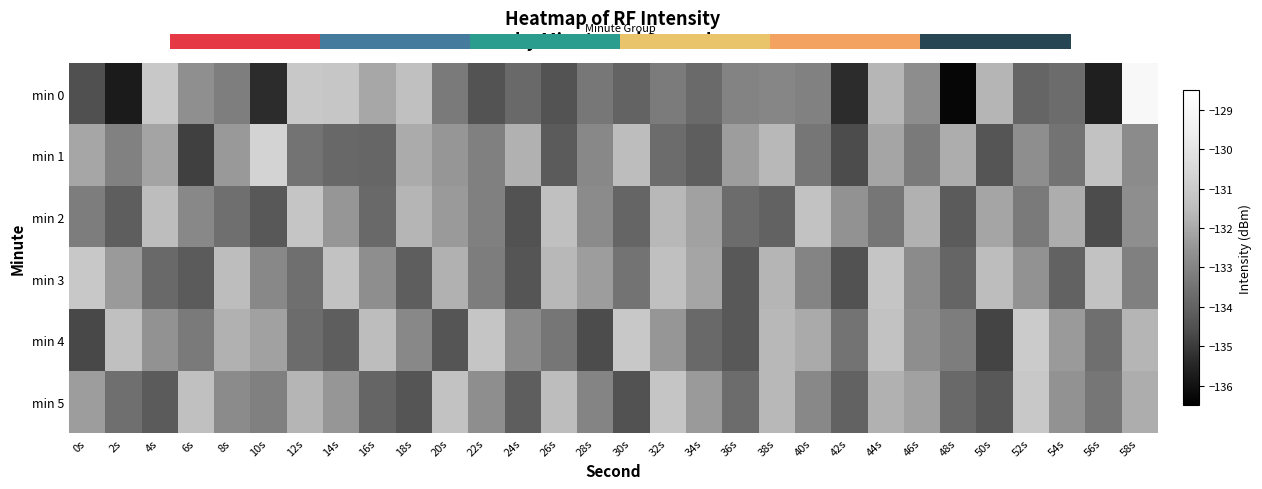

Which series has the largest total across all categories?

min 3